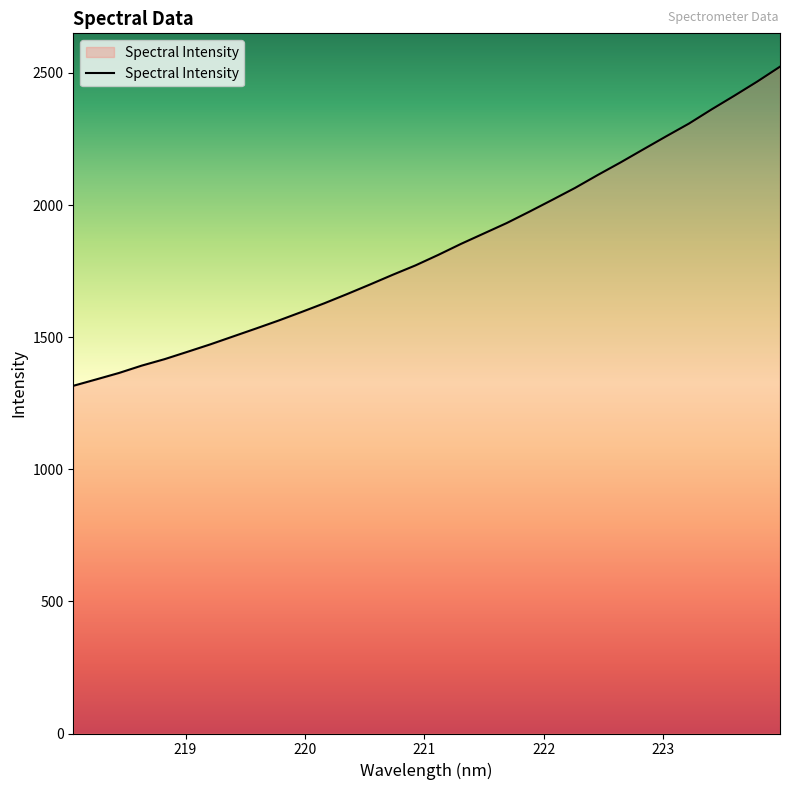

True or false: the data has more than 2 interior local peaks.

False